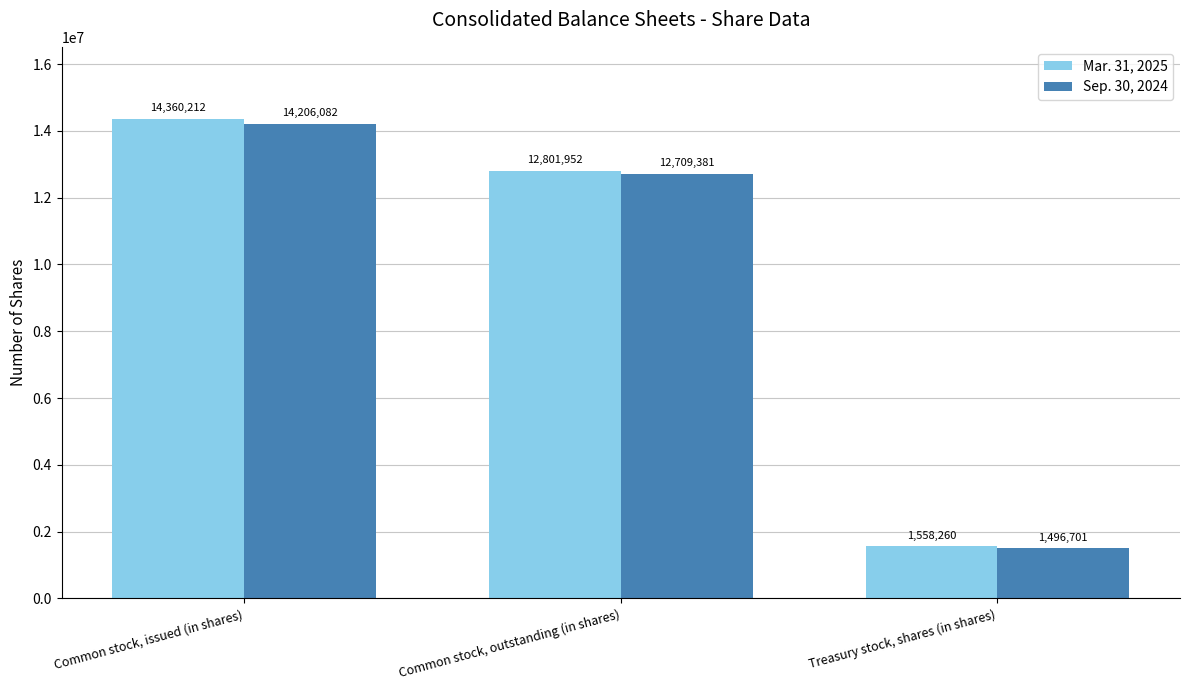

At which category is the sum across all series the highest?

Common stock, issued (in shares)